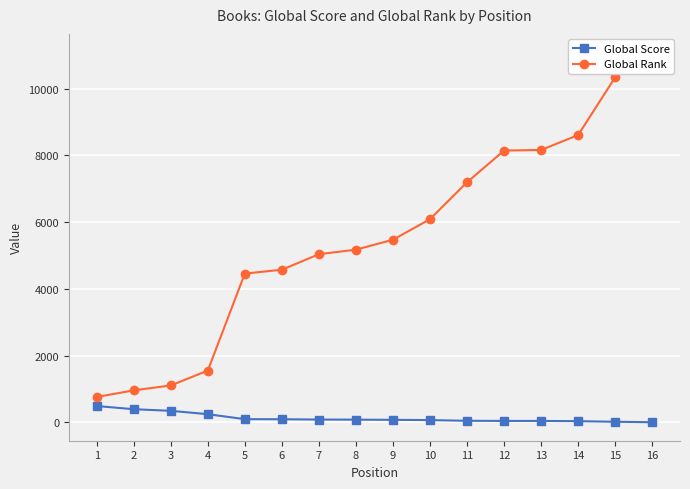

Reading left to right, what are all the values shown in this chart?

Global Score: 488	392	344	243	94	91	82	79	74	66	45	41	41	34	16	2
Global Rank: 758	957	1104	1549	4456	4572	5037	5173	5471	6087	7193	8143	8161	8608	10339	11085